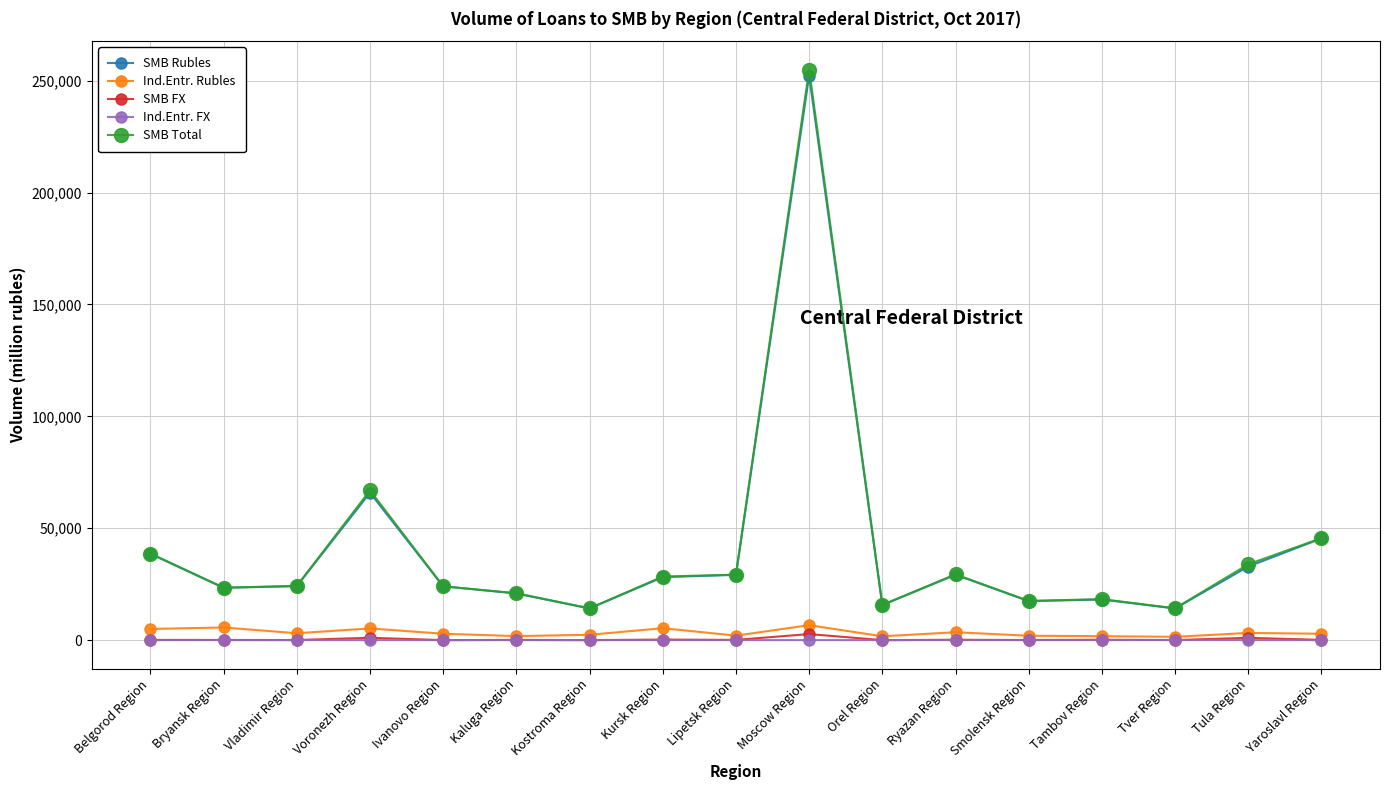

True or false: SMB Total has more than 1 interior local peaks.

True